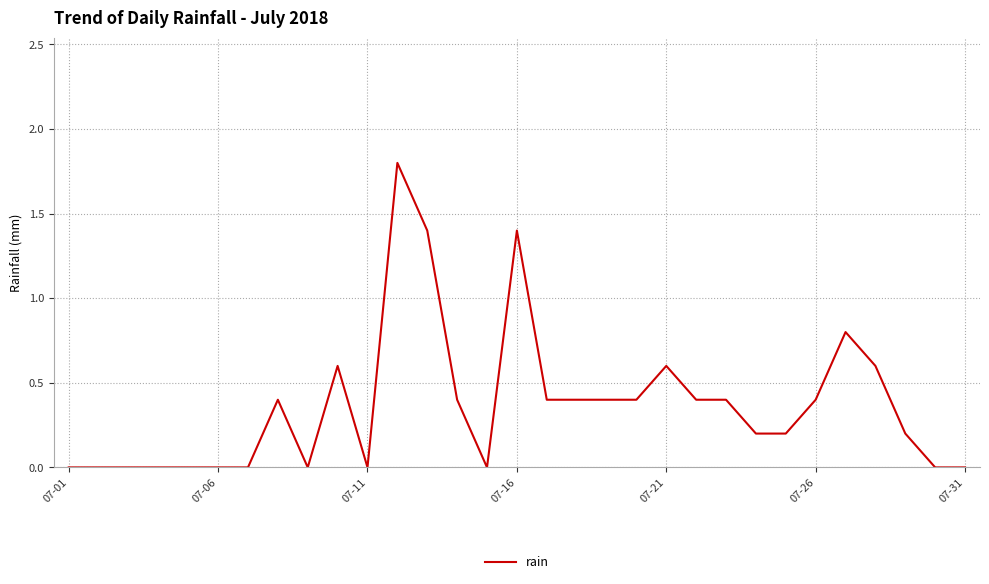

What is the difference between the maximum and minimum values?

1.8